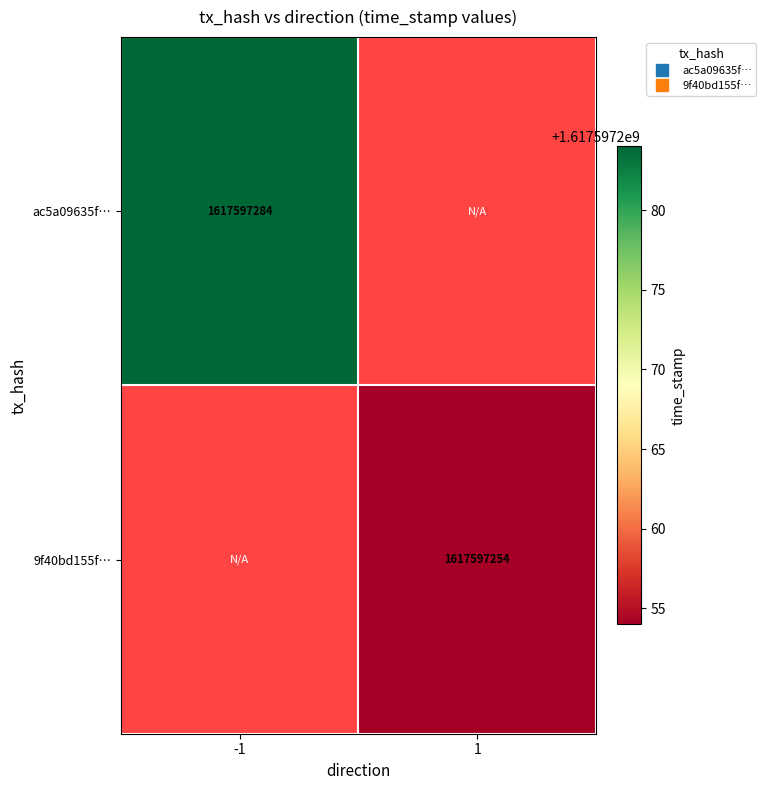

Which series has the largest total across all categories?

ac5a09635fec8878855139637186ba0b5b9de17